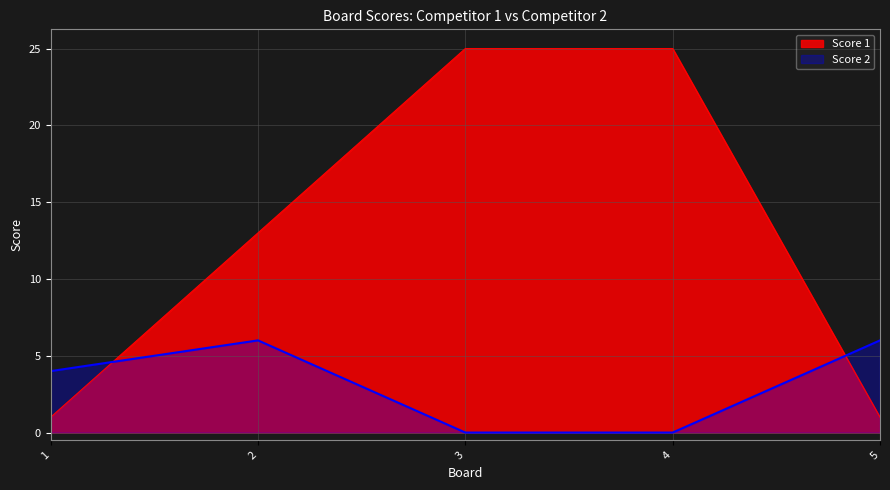

Which series ends up on top after the final intersection of Score 2 and Score 1?

Score 2